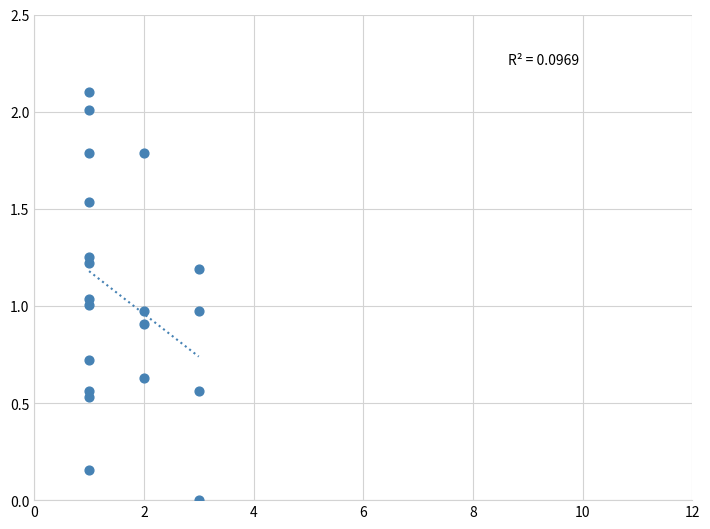

What is the range of X values (max minus min)?

2.0